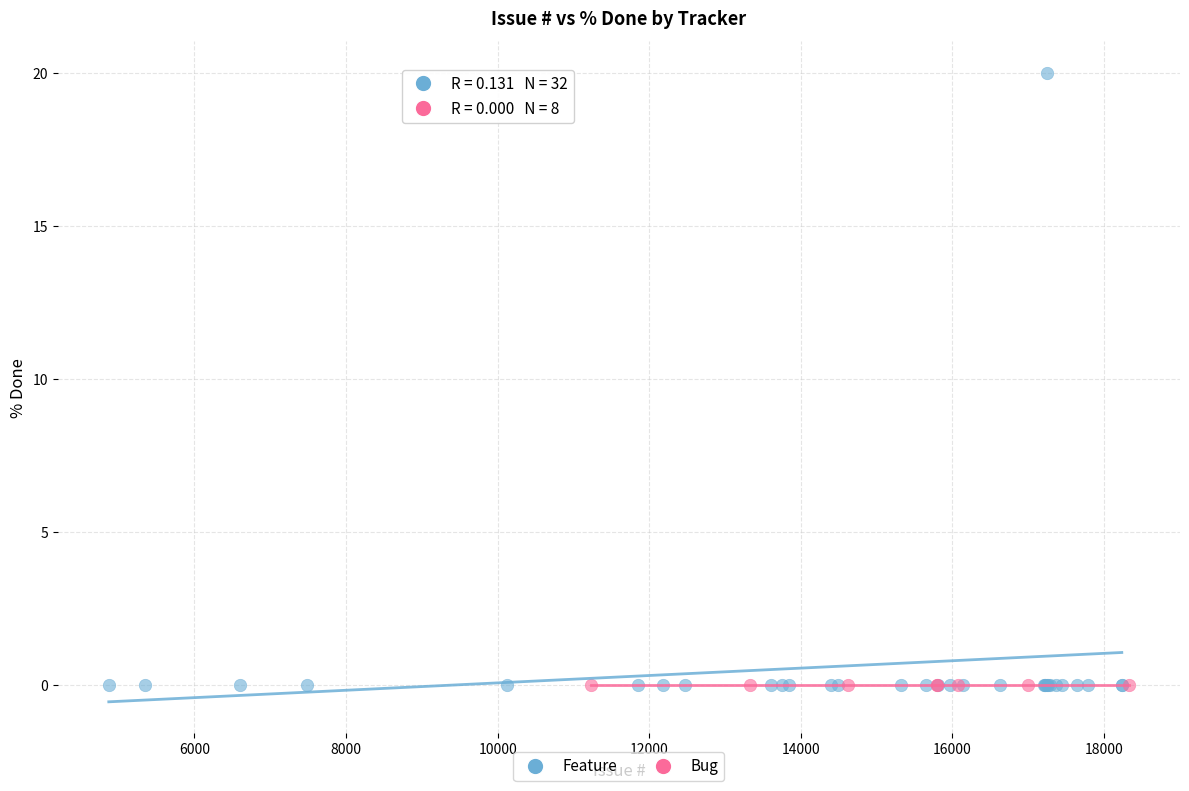

Which series reaches the maximum Y coordinate?

Feature